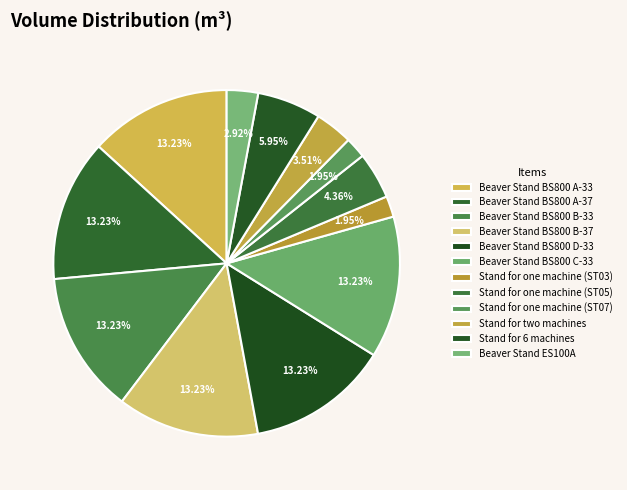

How many slices are in this pie chart?

12